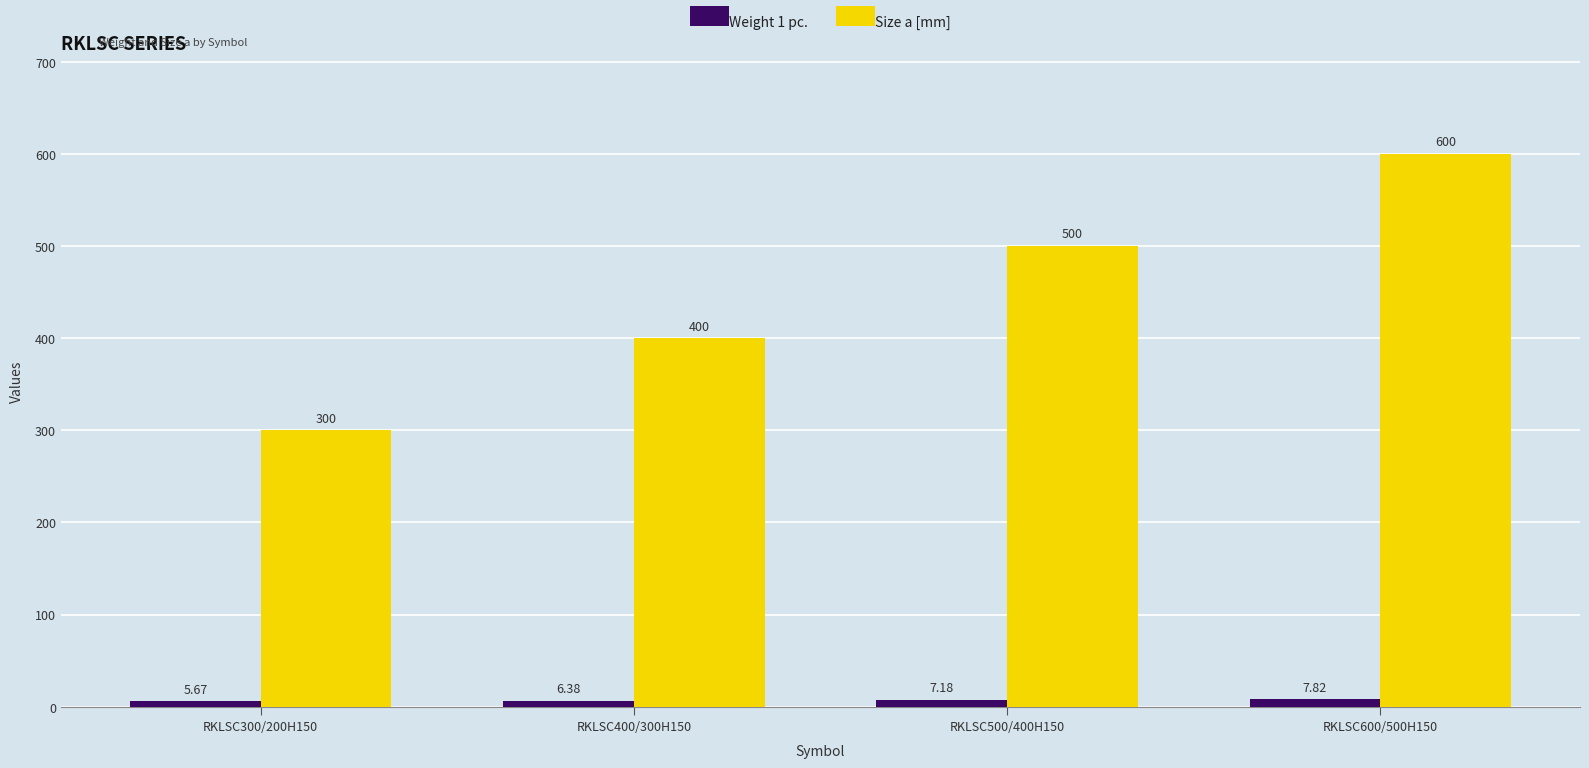

Which series has the widest spread of values?

Size a [mm]